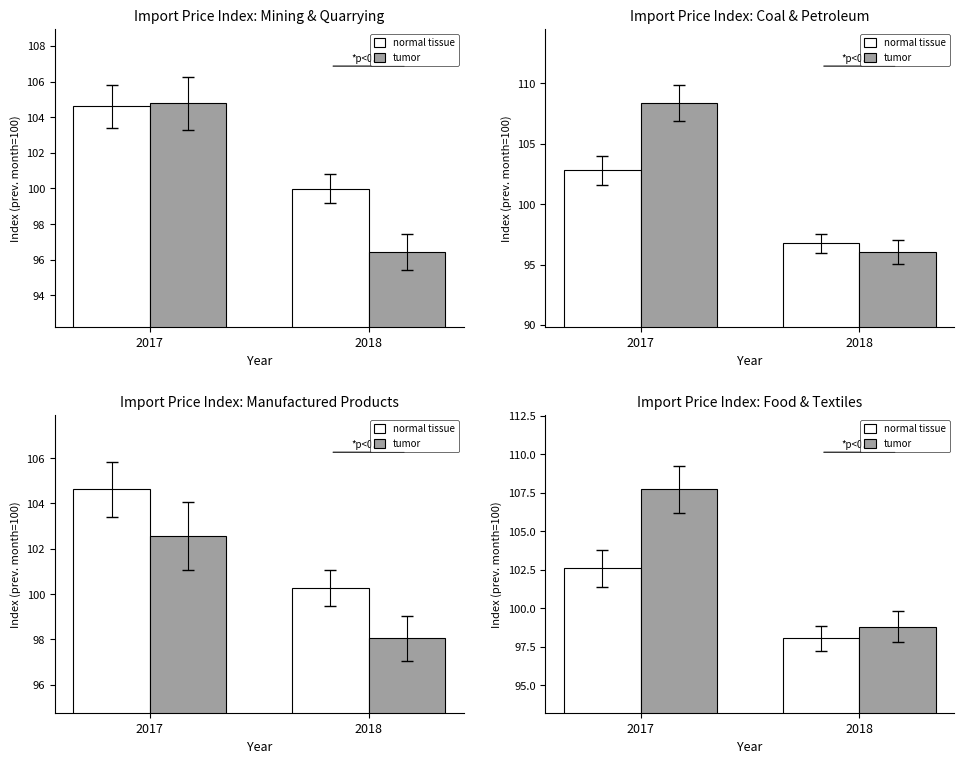

Is it true that normal tissue equals 102.6 at 2017?

True